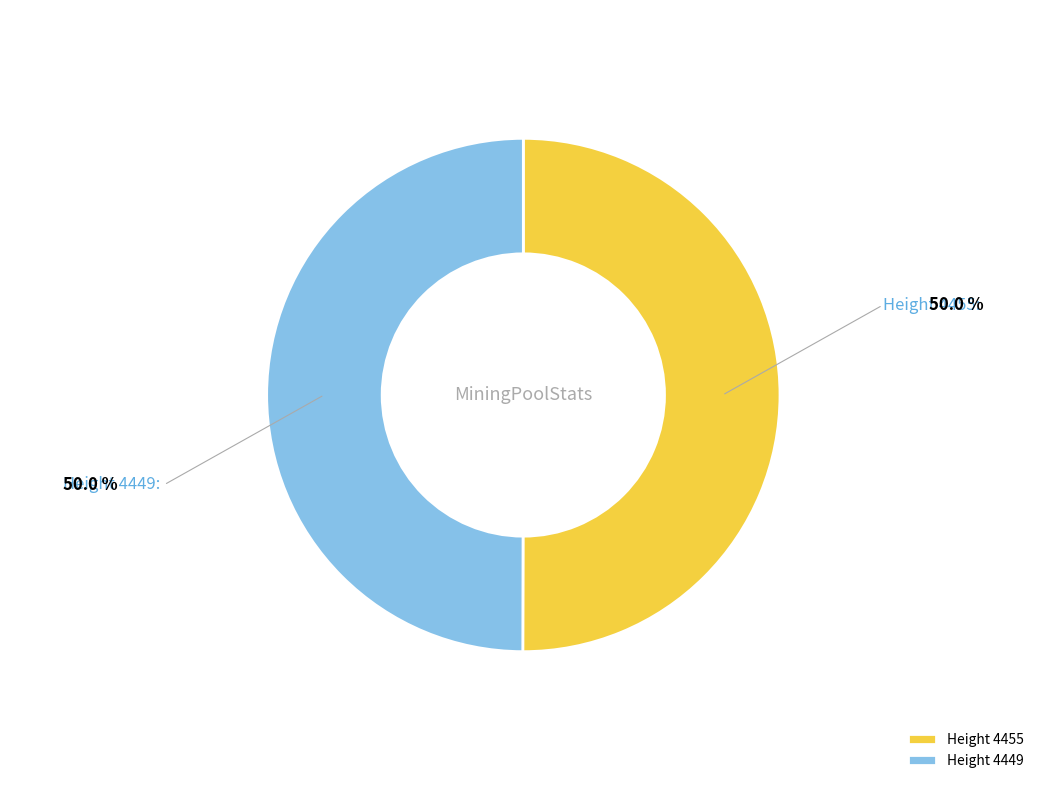

Combined, do Height 4449 and Height 4455 account for over 50%?

Yes